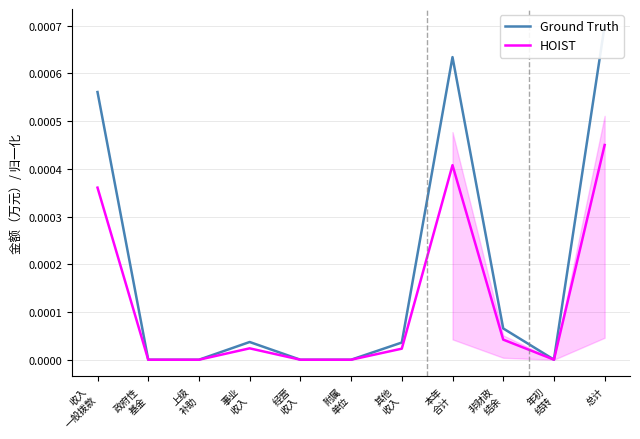

The value of HOIST at 总计 is 0.0. True or false?

False